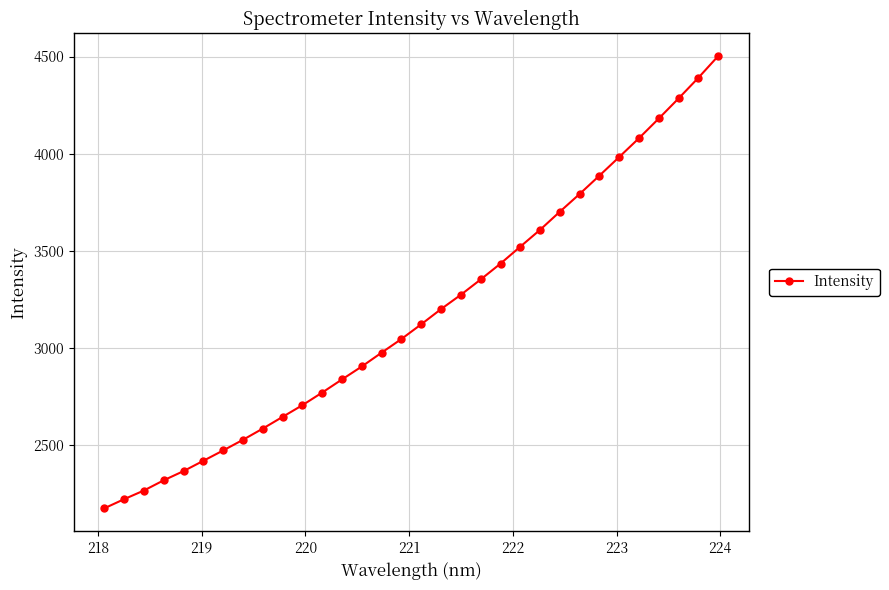

What is the difference between the second highest and minimum values?

2215.6